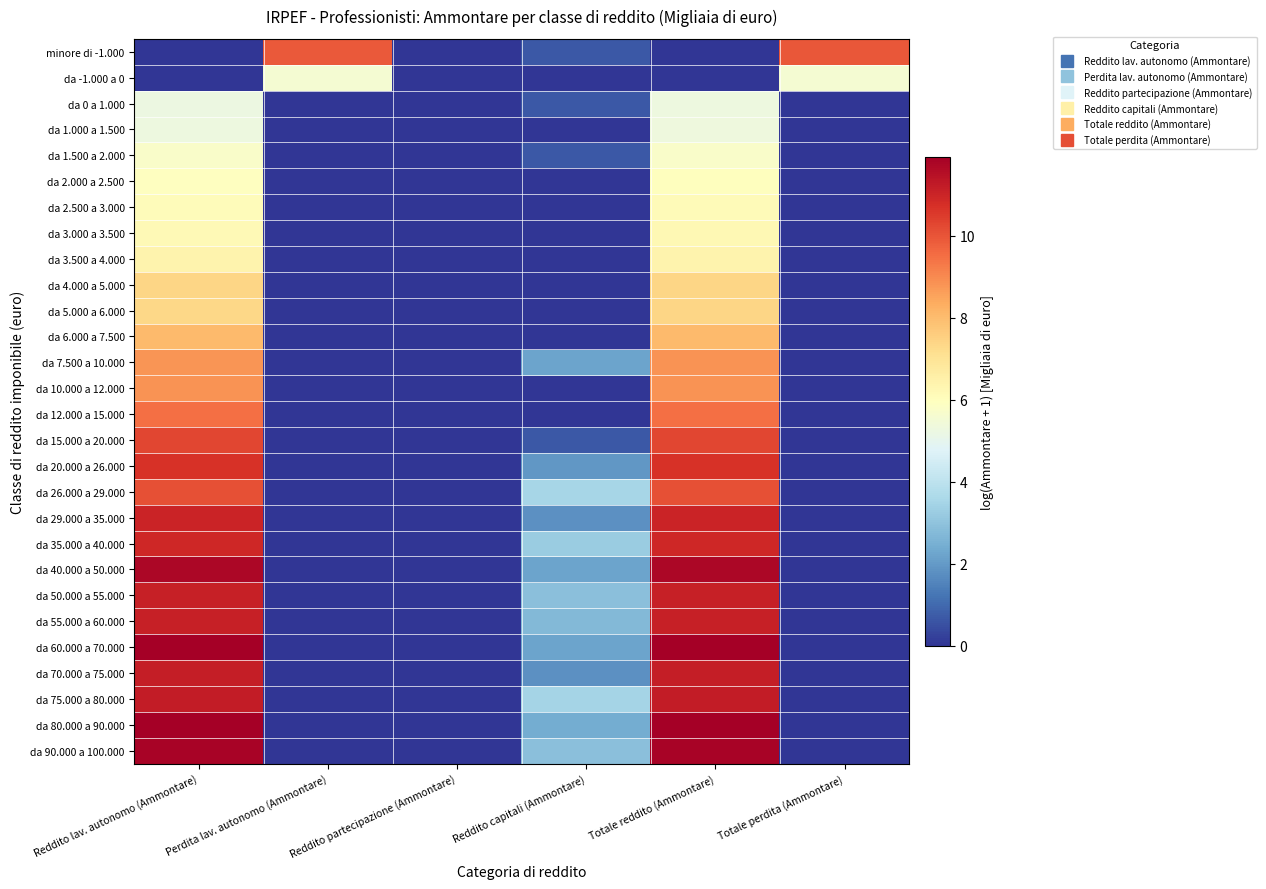

What is the total value across all series at Totale perdita (Ammontare)?

15.5